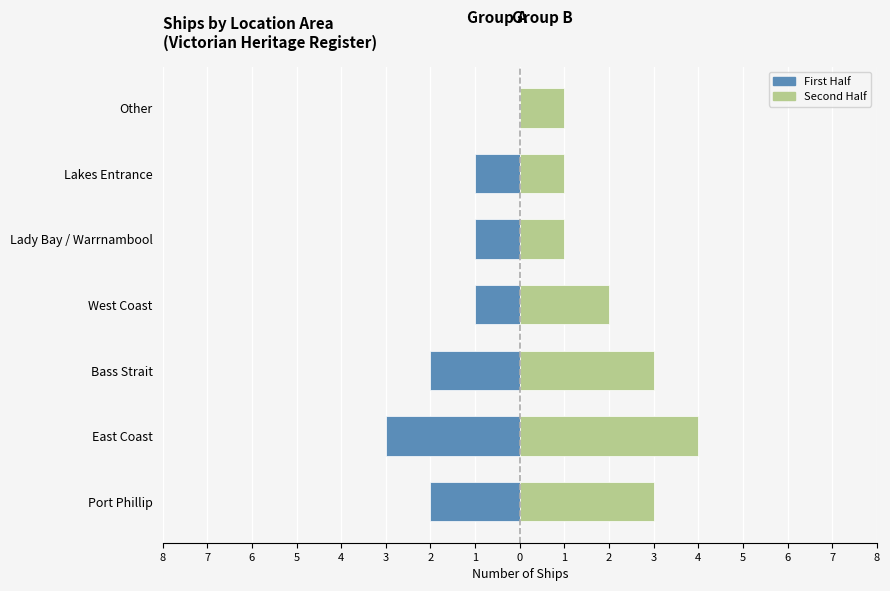

What are all the series names shown in the legend?

First Half, Second Half